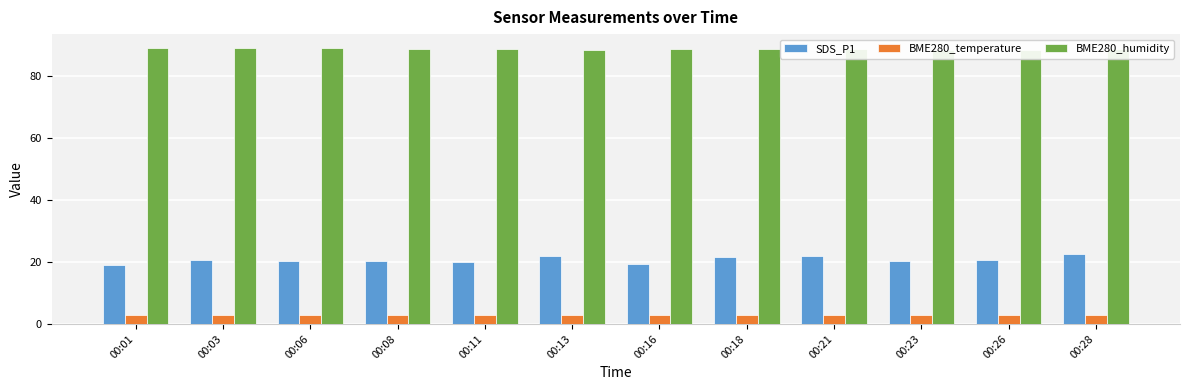

What is the approximate value of BME280_humidity at 00:21?

88.8